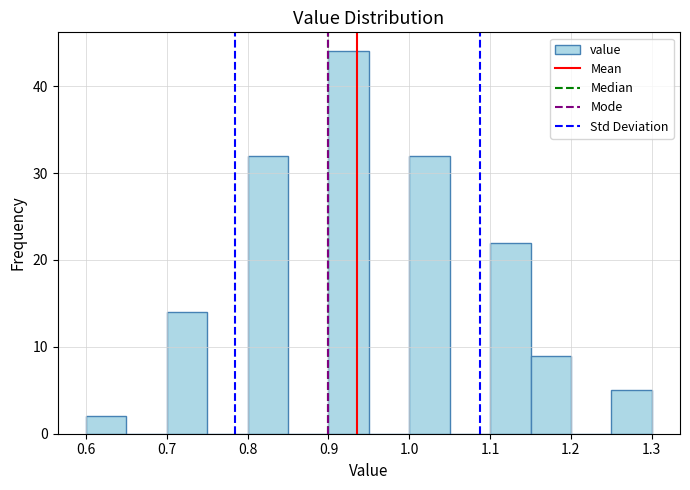

Reading left to right, list every bar in this chart as the range it spans on the x-axis followed by its height. The values are not printed on the chart, so give them approximately, as read against the axis.

0.60 to 0.65: 2
0.65 to 0.70: 0
0.70 to 0.75: 14
0.75 to 0.80: 0
0.80 to 0.85: 32
0.85 to 0.90: 0
0.90 to 0.95: 44
0.95 to 1.00: 0
1.00 to 1.05: 32
1.05 to 1.10: 0
1.10 to 1.15: 22
1.15 to 1.20: 9
1.20 to 1.25: 0
1.25 to 1.30: 5